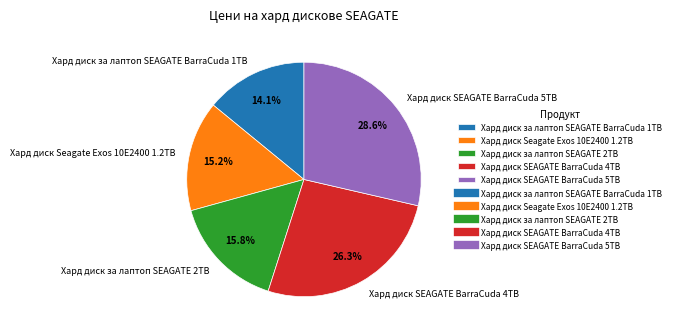

True or false: Хард диск Seagate Exos 10E2400 1.2TB accounts for 15% of the total.

True